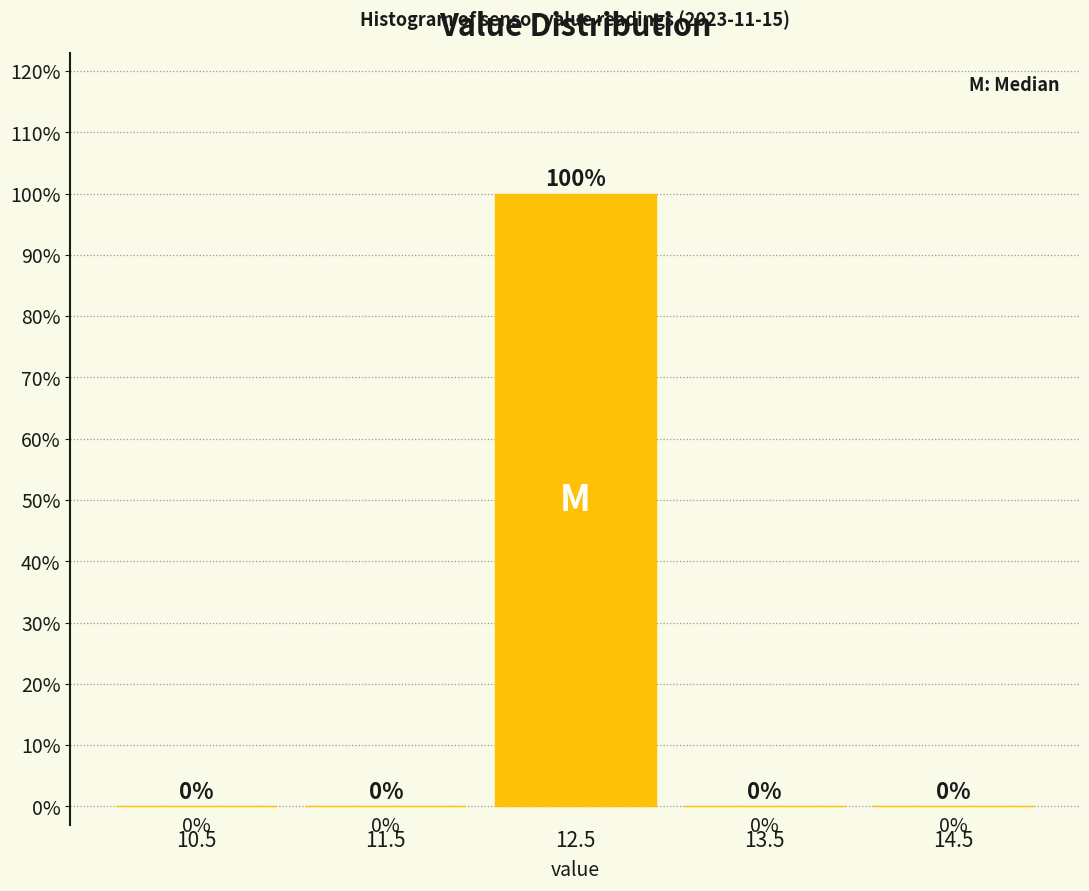

How tall is the bar that spans 12 to 13 on the x-axis?

100